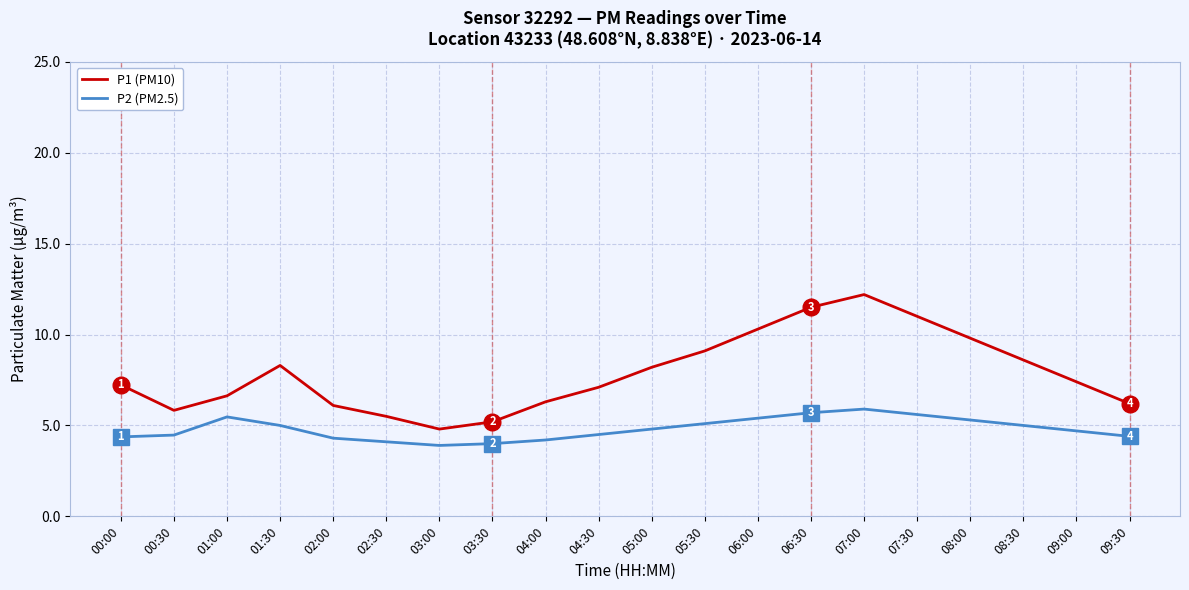

What is the difference between the highest and lowest values at 05:30?

4.0